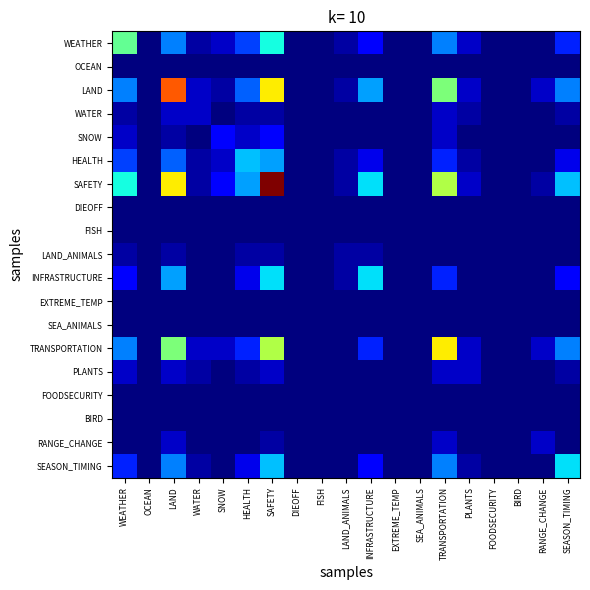

At how many categories does at least one series exceed 27?

1